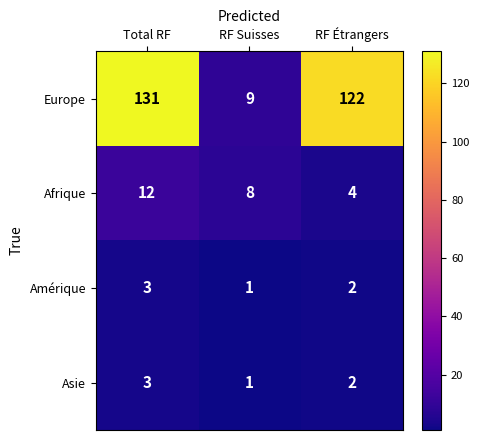

The Europe series shows 9 at RF Suisses. True or false?

True